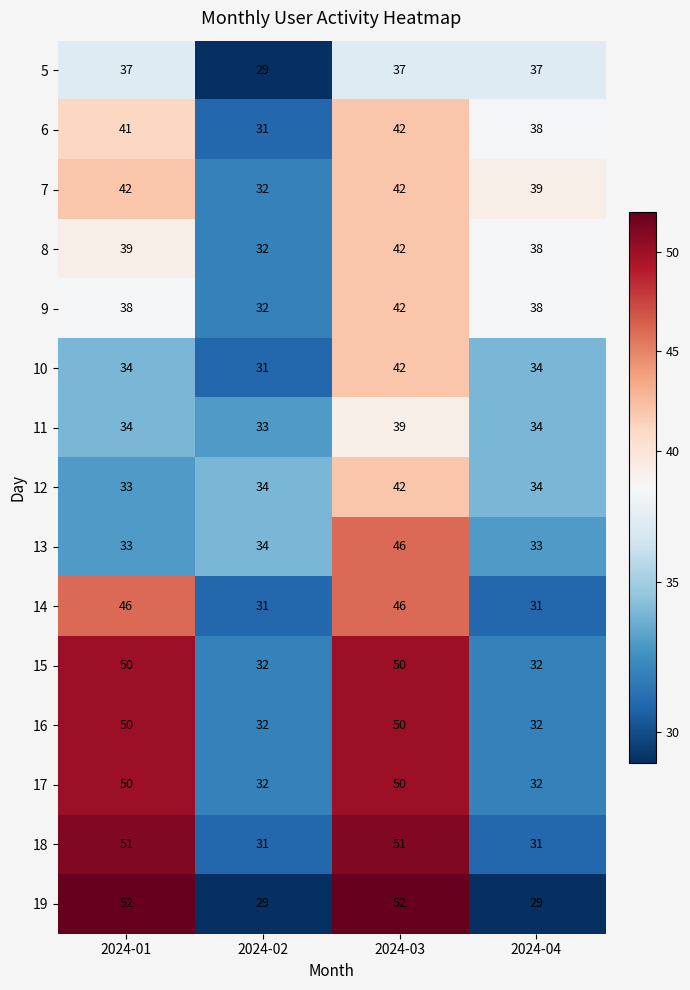

At which category is the sum across all series the highest?

2024-03